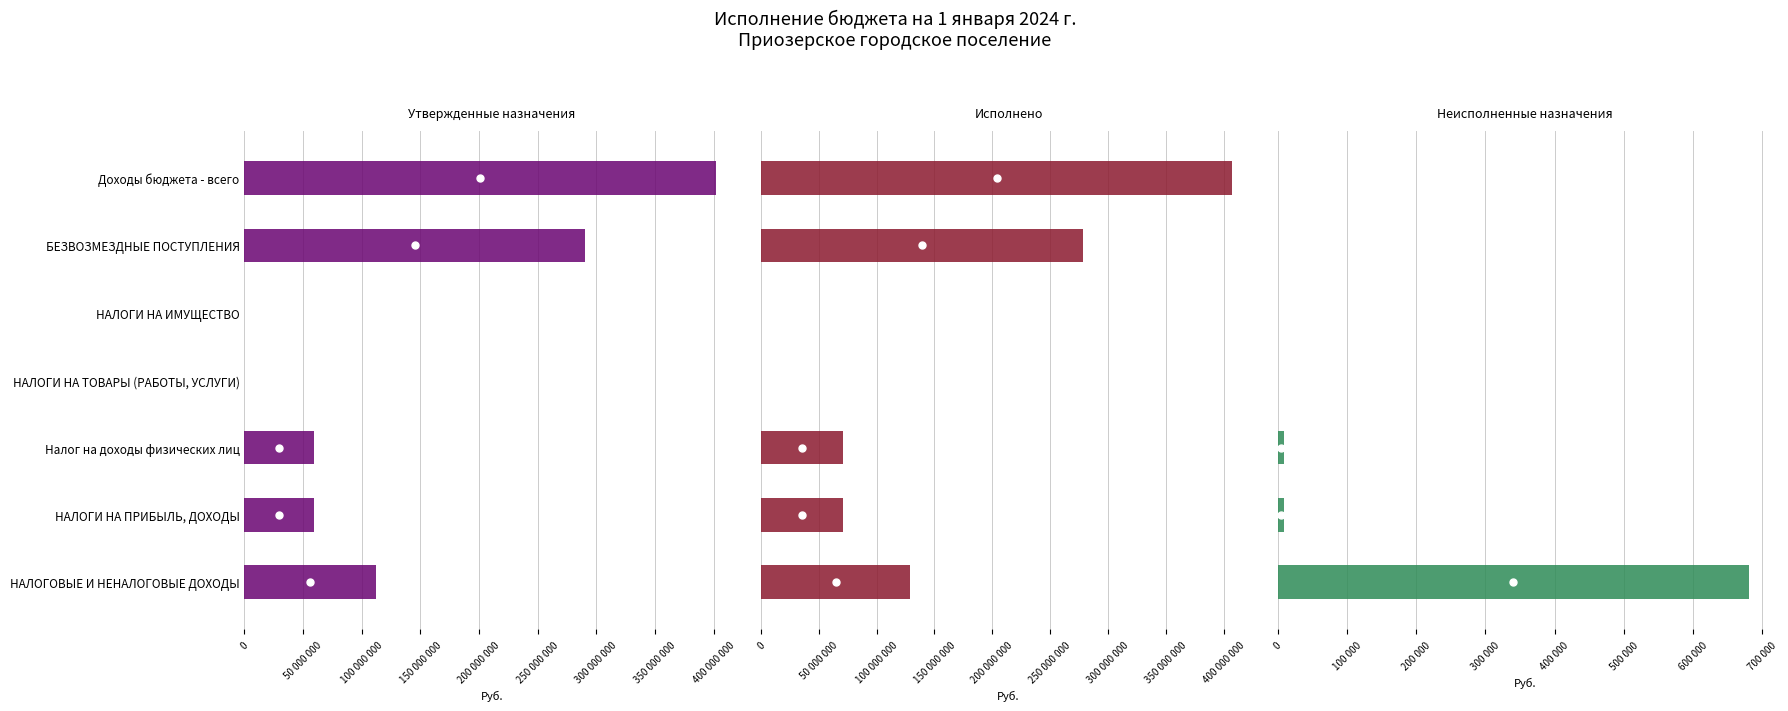

What position from the left is Налог на доходы физических лиц?

3